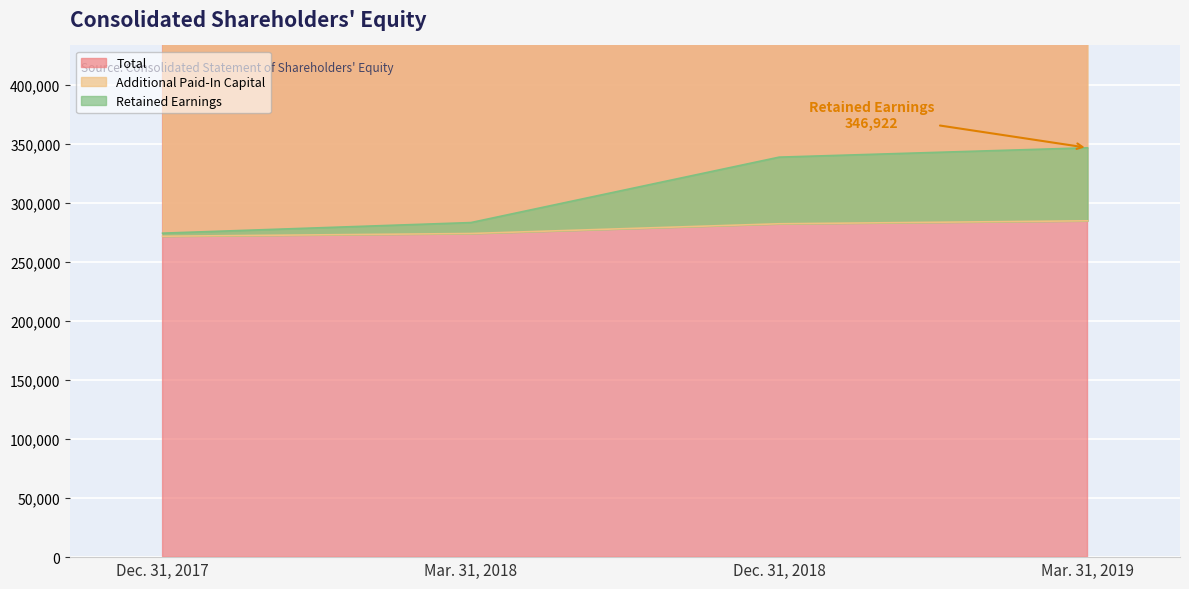

At which label does Total first exceed 596693?

Mar. 31, 2019